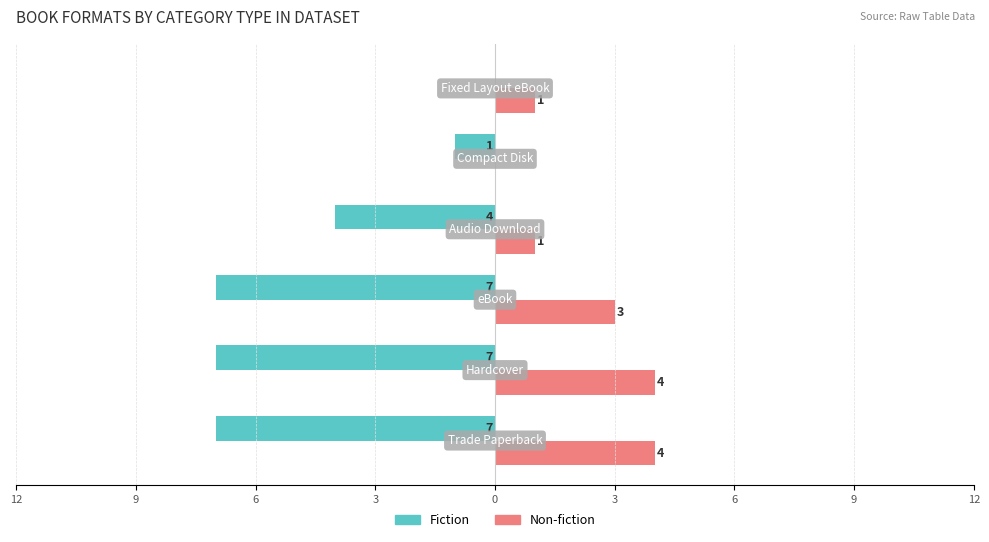

How many values in the Non-fiction series exceed 3?

2